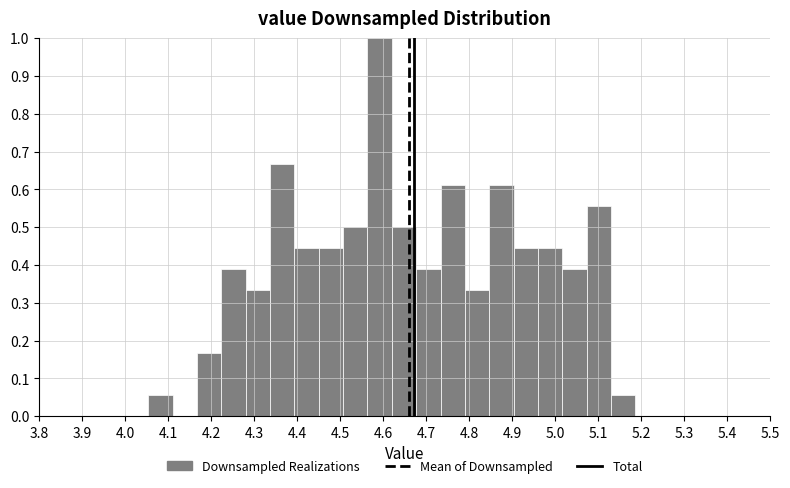

Reading left to right, list every bar in this chart as the range it spans on the x-axis followed by its height. Neither the bar edges nor the heights are printed on the chart, so give them approximately, as read against the axes.

4.05 to 4.11: 0.06
4.11 to 4.17: 0
4.17 to 4.22: 0.17
4.22 to 4.28: 0.39
4.28 to 4.34: 0.33
4.34 to 4.39: 0.67
4.39 to 4.45: 0.44
4.45 to 4.51: 0.44
4.51 to 4.56: 0.50
4.56 to 4.62: 1.00
4.62 to 4.68: 0.50
4.68 to 4.73: 0.39
4.73 to 4.79: 0.61
4.79 to 4.85: 0.33
4.85 to 4.90: 0.61
4.90 to 4.96: 0.44
4.96 to 5.02: 0.44
5.02 to 5.07: 0.39
5.07 to 5.13: 0.56
5.13 to 5.19: 0.06